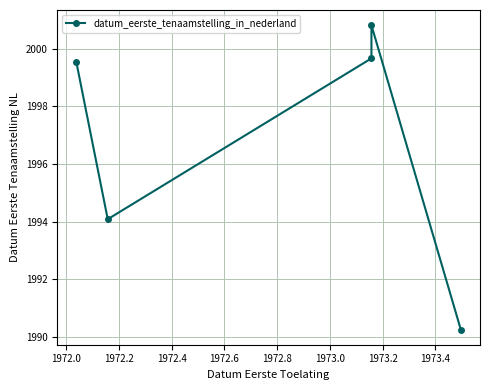

What is the difference between the maximum and minimum values?

10.6